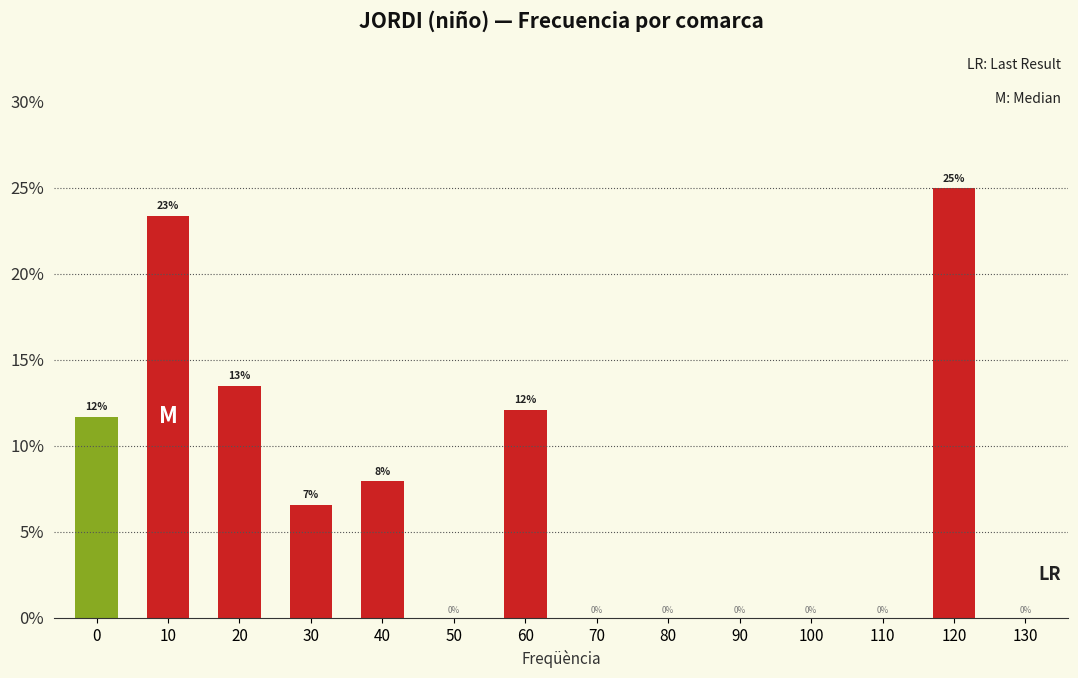

What is the sum of all values?

100.0